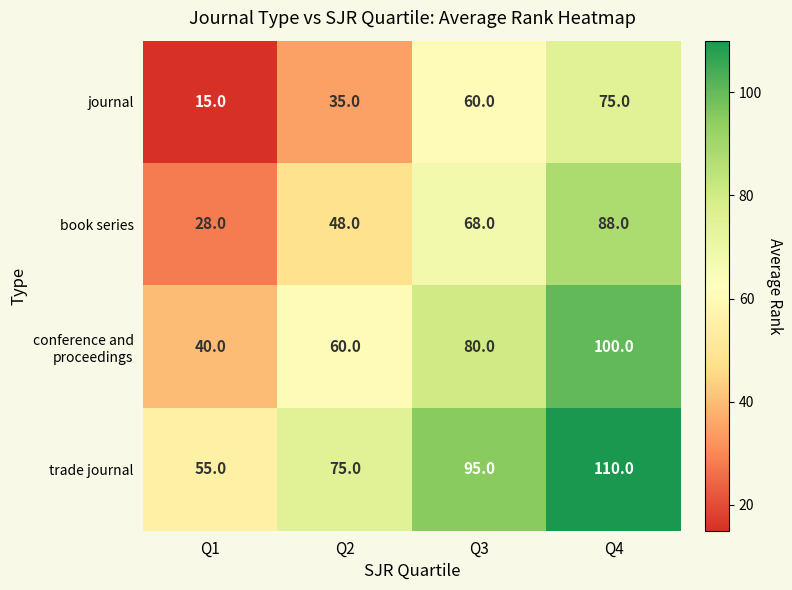

Read the book series value at Q3.

68